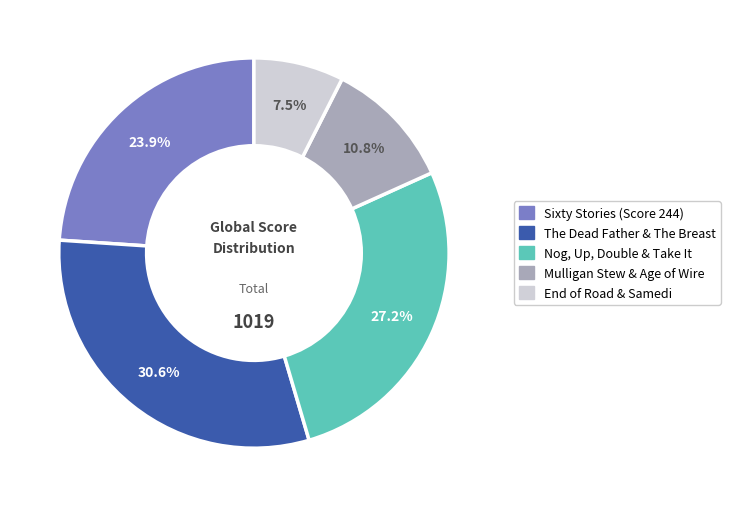

Does any single category account for the majority?

No